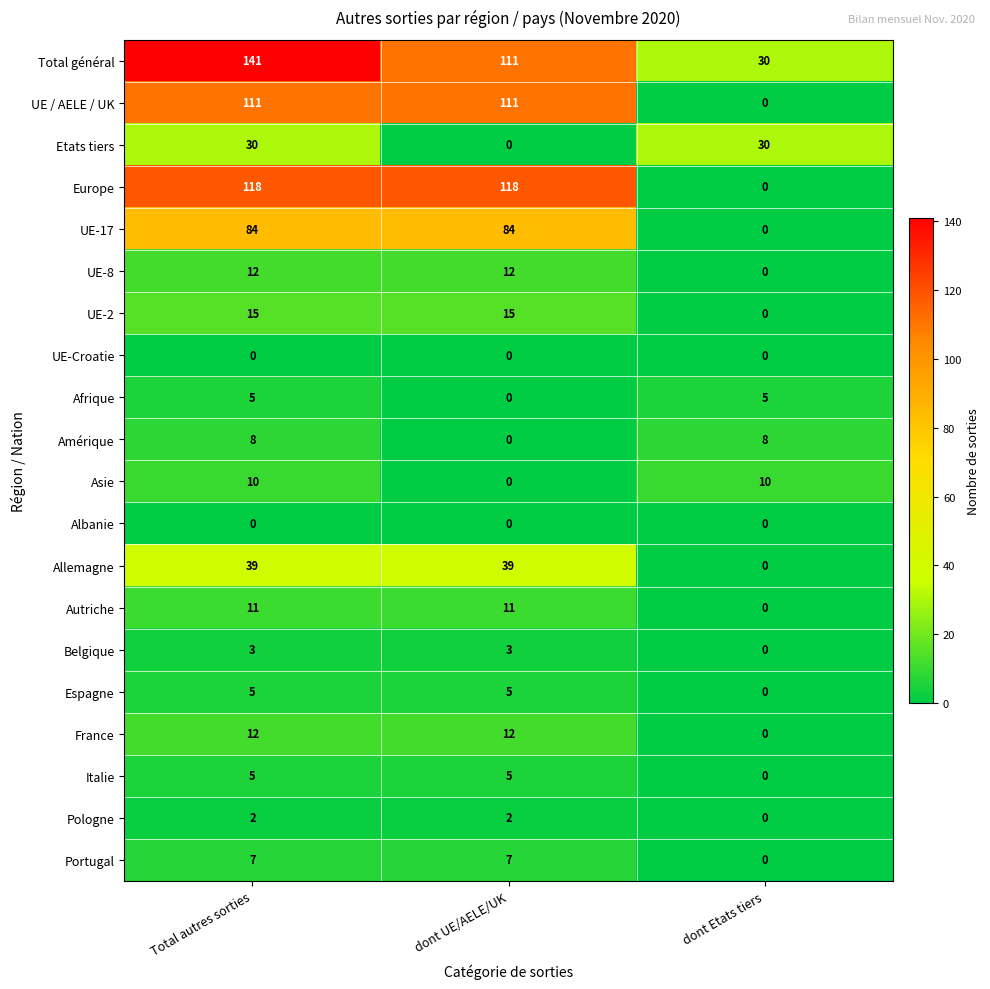

True or false: Albanie has a value of 0 at Total autres sorties.

True